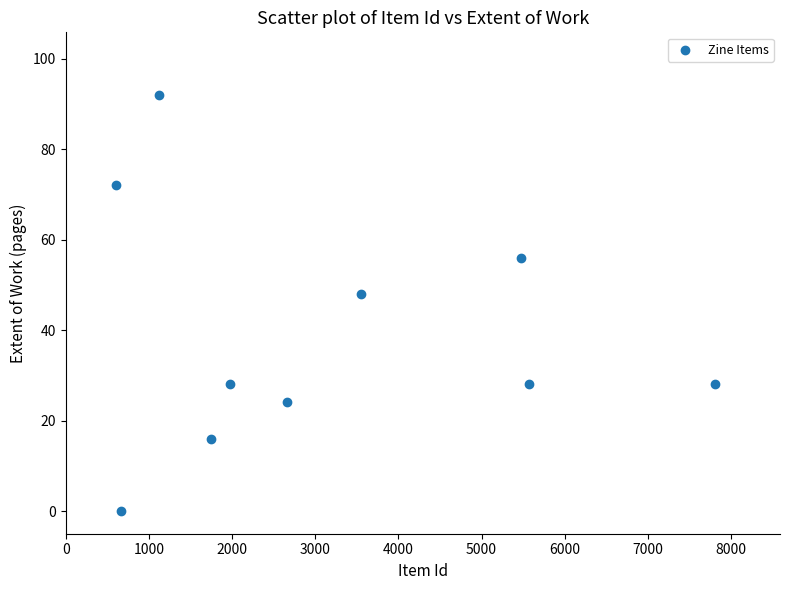

What is the average Y value?

39